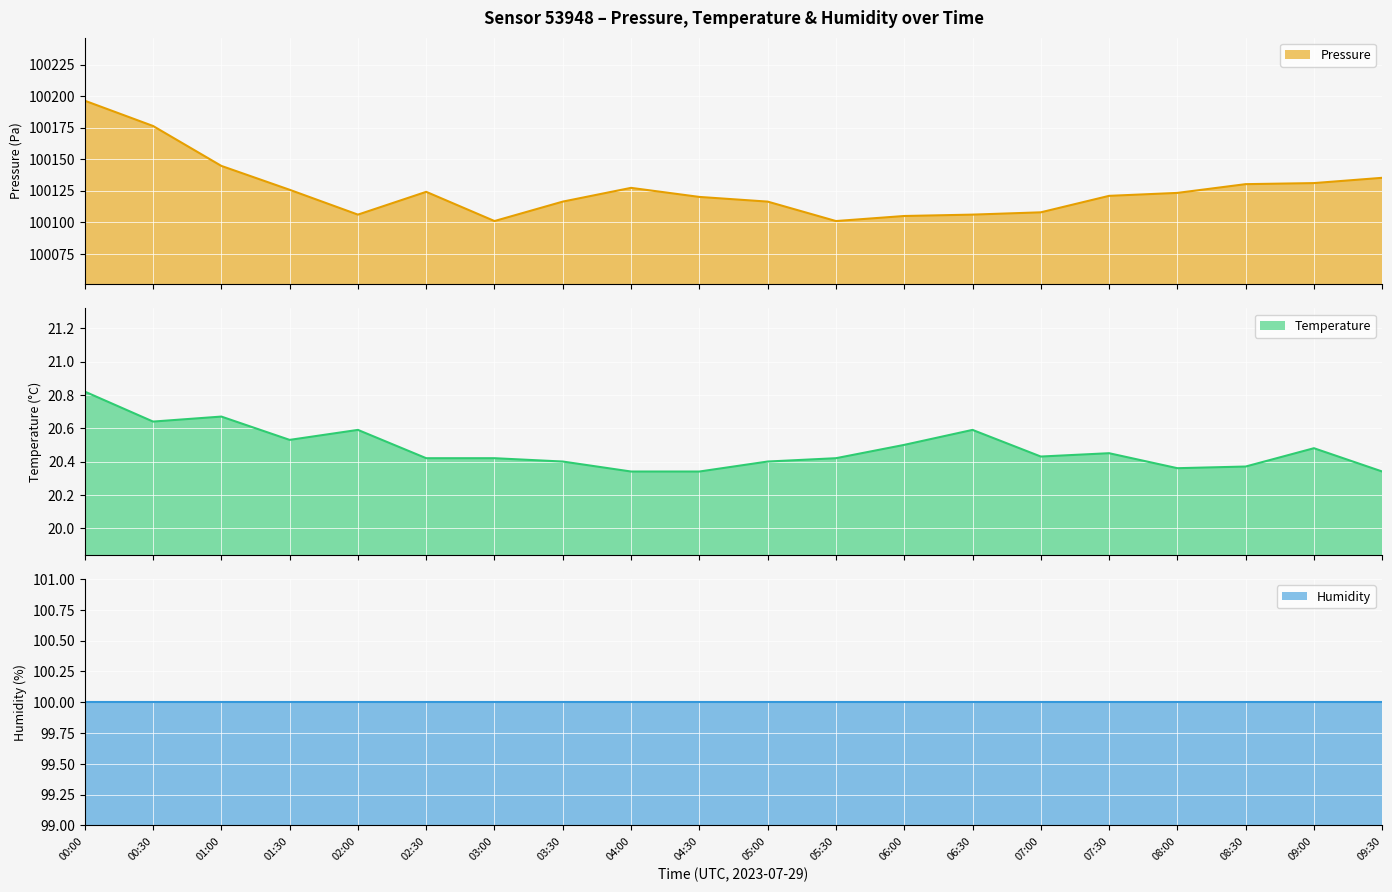

What is the average value of the temperature series?

20.5